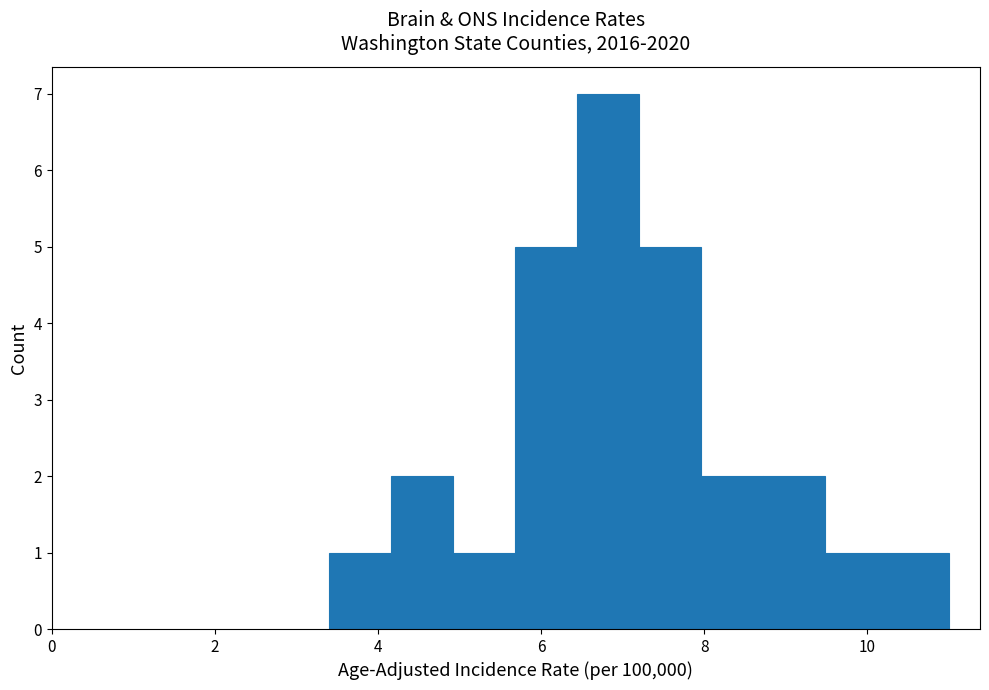

Around what value on the x-axis is the tallest bar? Give the approximate position of its centre, as read against the axis.

6.8